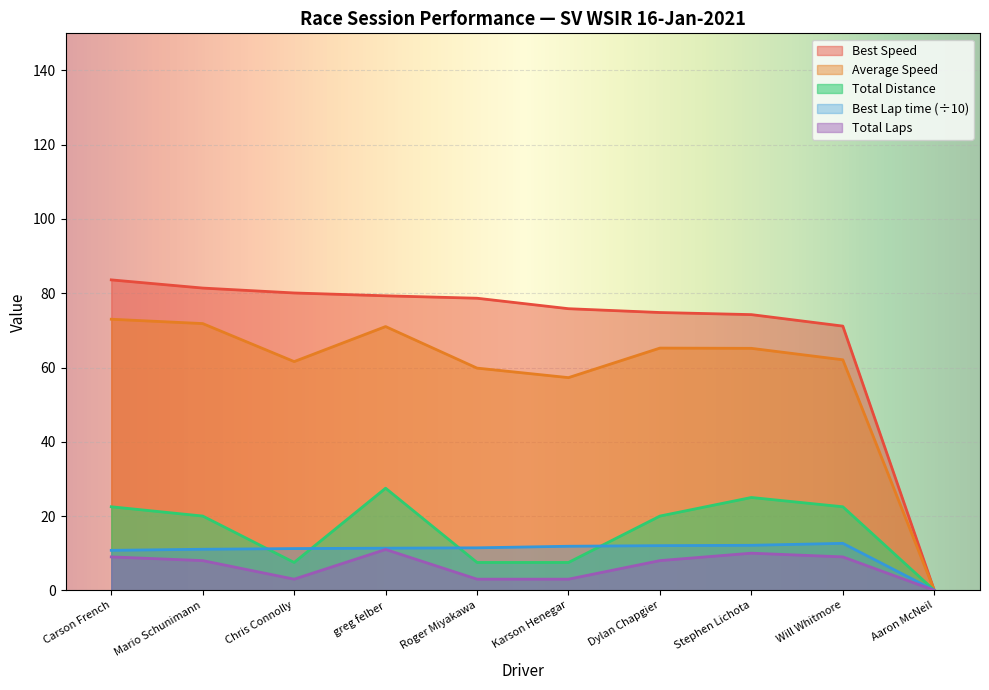

What is the average value of the Best Speed series?

69.9